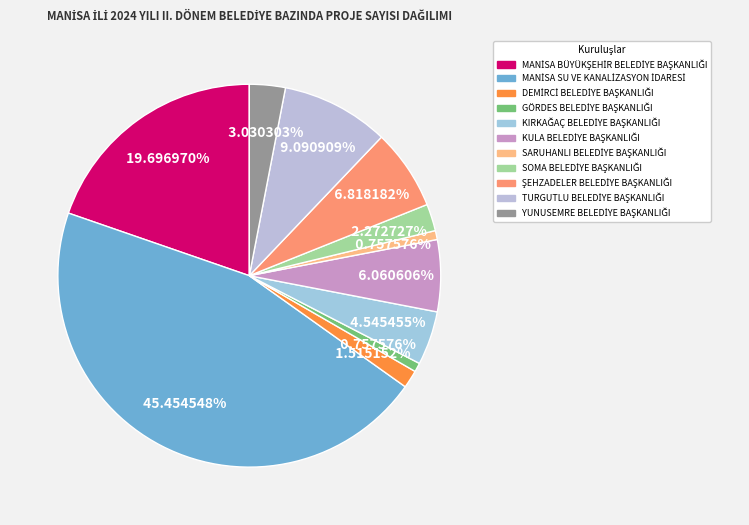

Does any single category account for the majority?

No